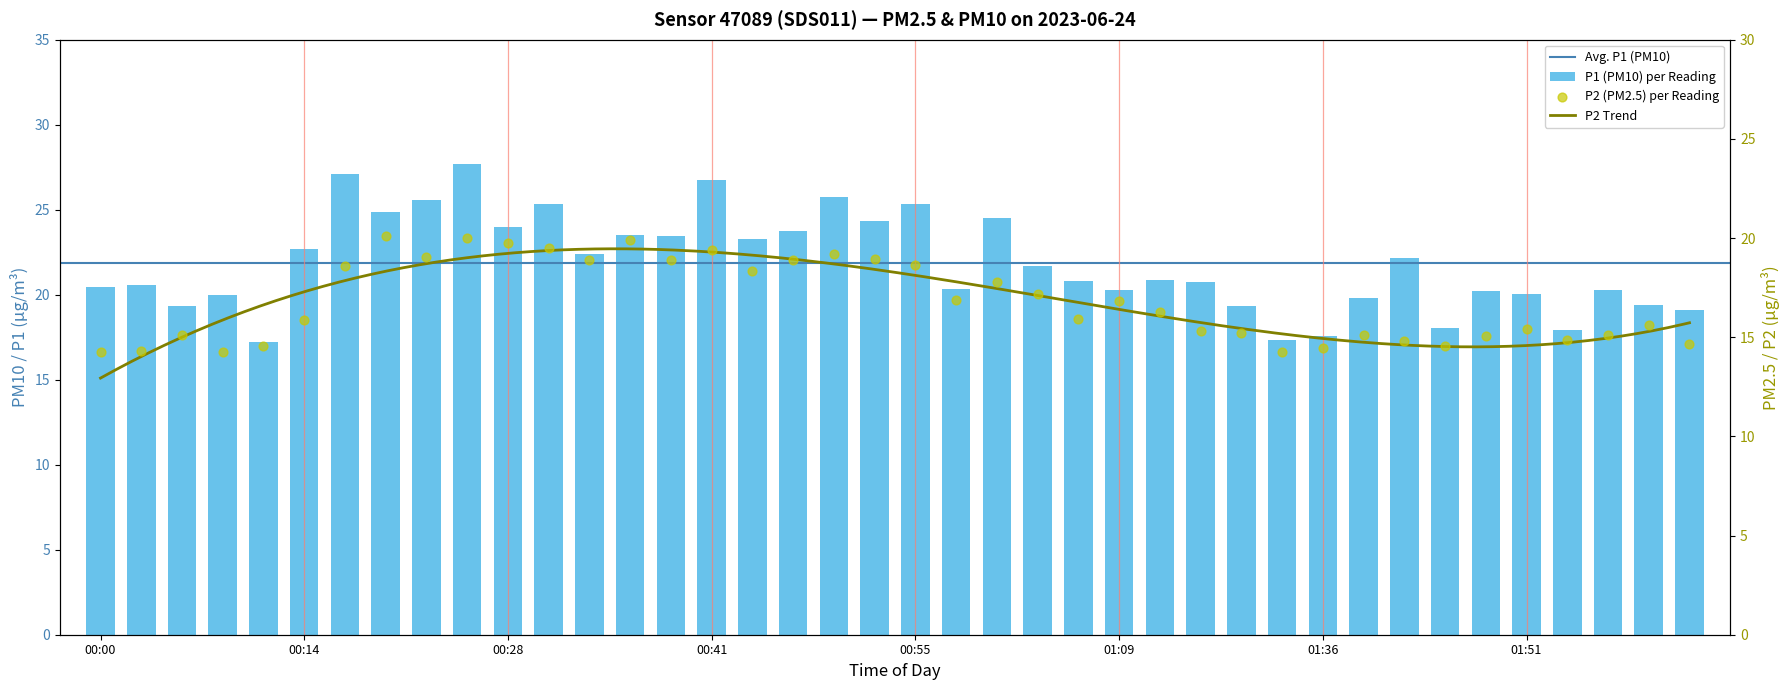

At how many categories does at least one series exceed 17?

40